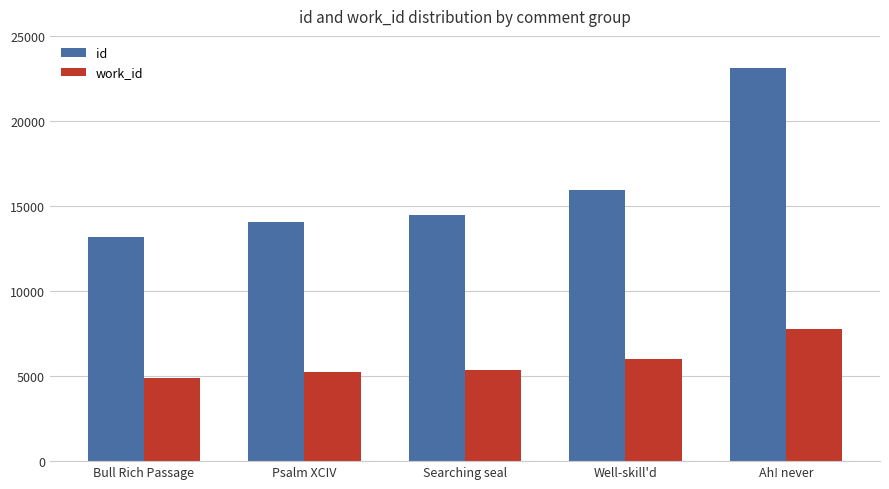

What is the sum of all work_id values?

29242